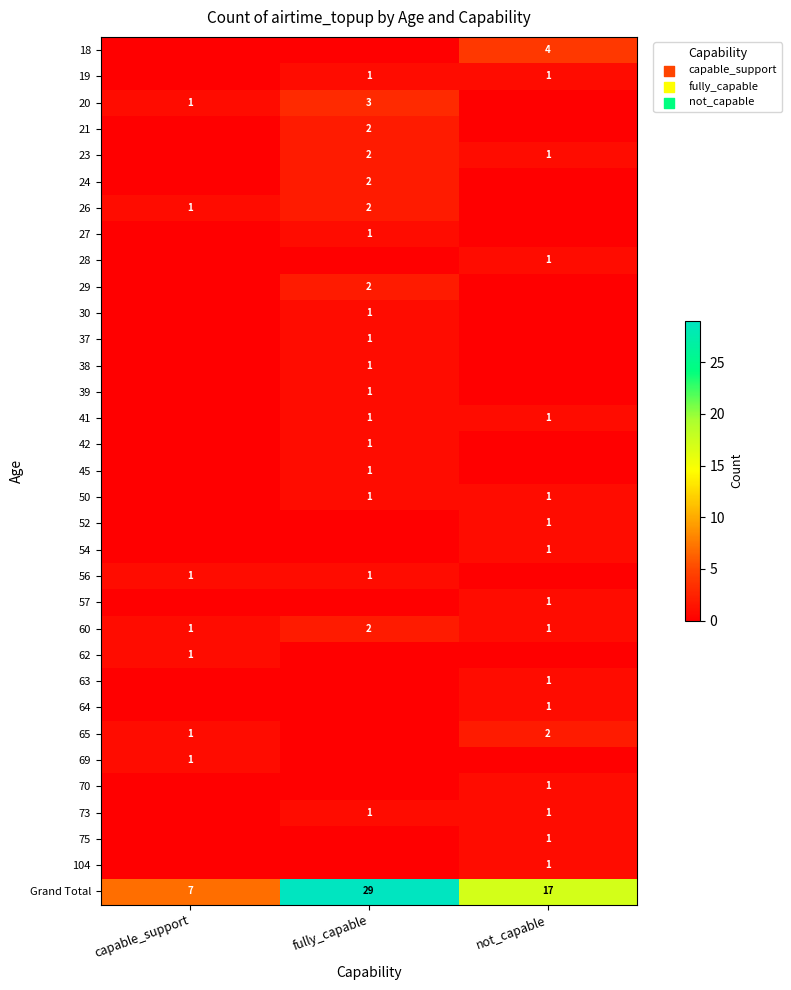

The value of 27 at fully_capable is 0. True or false?

False